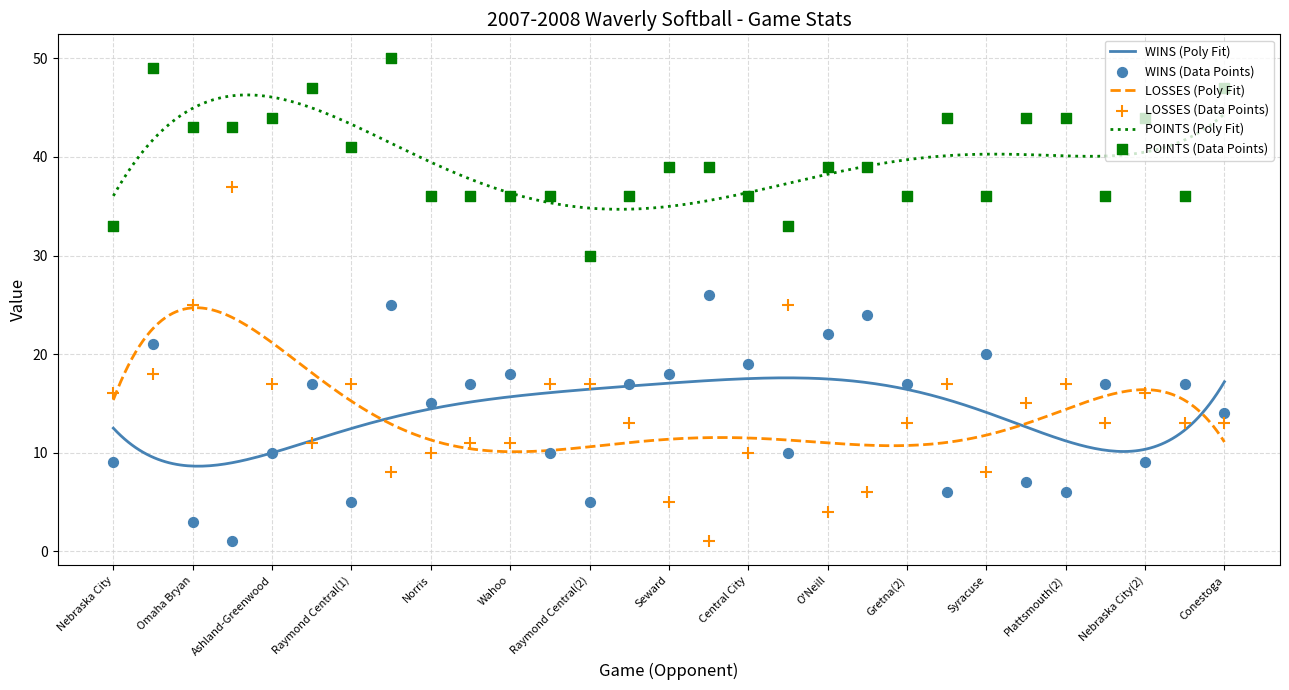

What is the total value across all series at Gretna(1)?

66